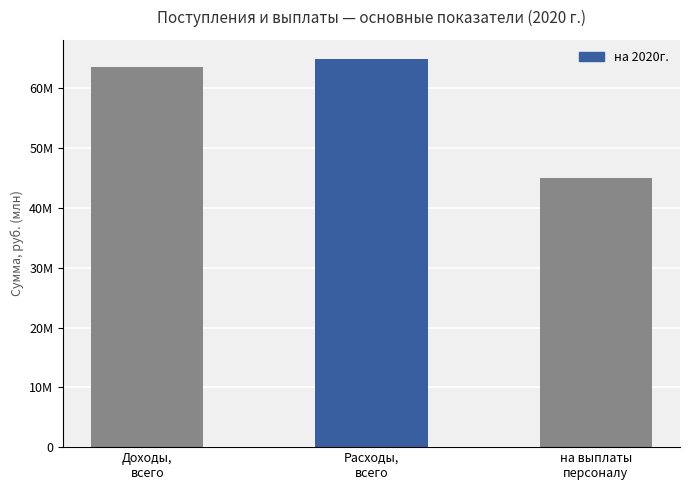

List the labels in order of value, largest first.

Расходы,
всего, Доходы,
всего, на выплаты
персоналу